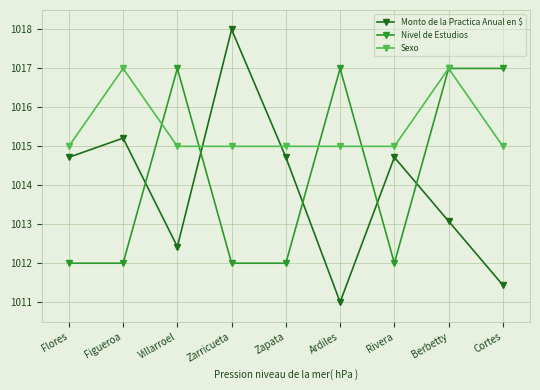

What is the highest value of the Sexo series?

1017.0